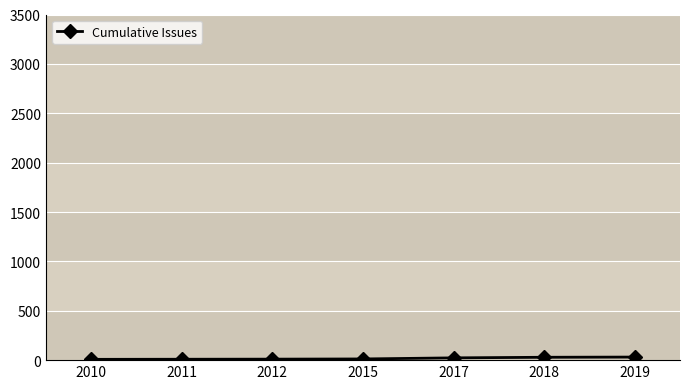

What is the sum of the values at 2019 and 2018?

60